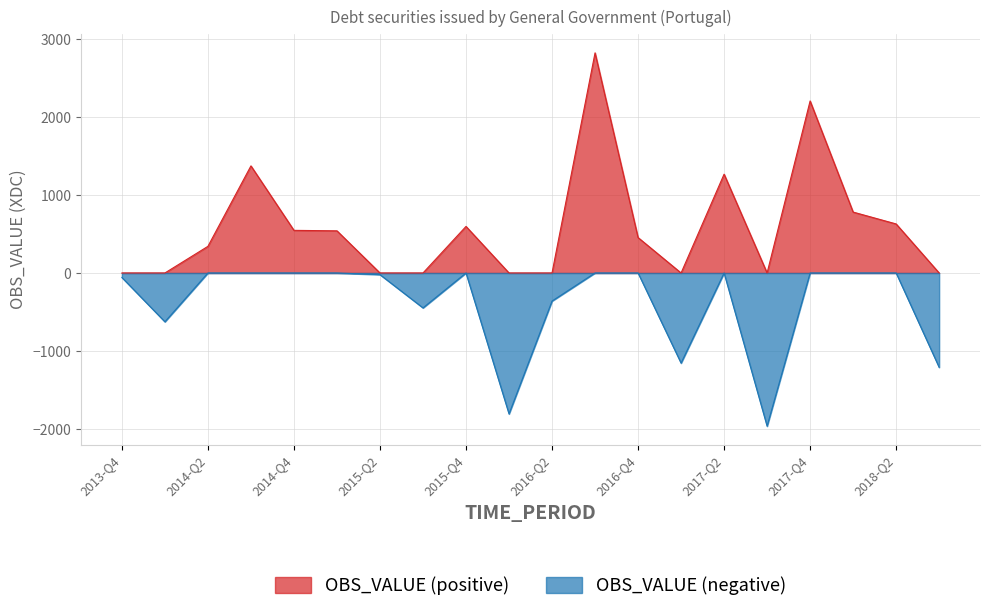

Reading left to right, transcribe all the data shown in this chart.

2013-Q4=-58.3	2014-Q1=-626.4	2014-Q2=341.9	2014-Q3=1373.8	2014-Q4=546.7	2015-Q1=540.6	2015-Q2=-21.6	2015-Q3=-447.9	2015-Q4=597.2	2016-Q1=-1808.3	2016-Q2=-360.4	2016-Q3=2823.8	2016-Q4=454.5	2017-Q1=-1156.3	2017-Q2=1267.3	2017-Q3=-1965.3	2017-Q4=2206.5	2018-Q1=781.2	2018-Q2=629.0	2018-Q3=-1210.7